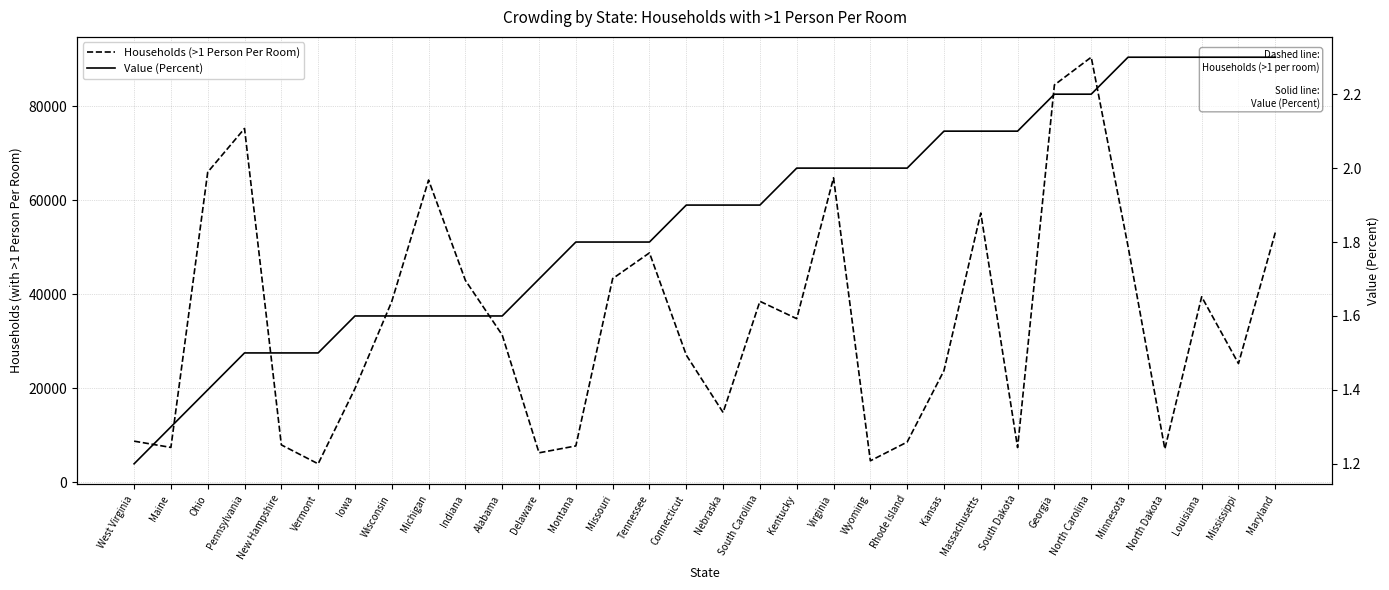

Is it true that Value (Percent) equals 1.8 at Missouri?

True